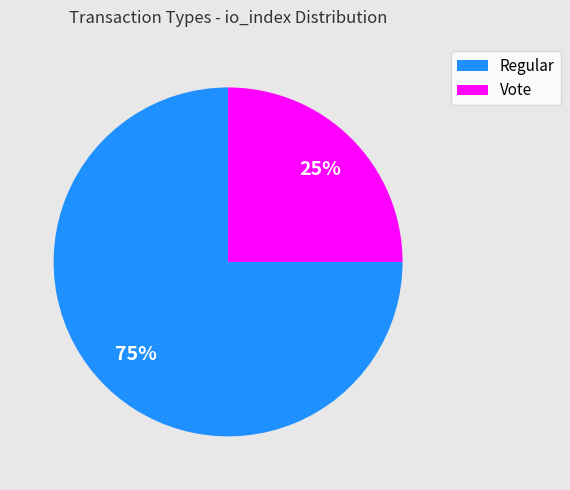

Do Regular and Vote together represent more than half of the pie?

Yes